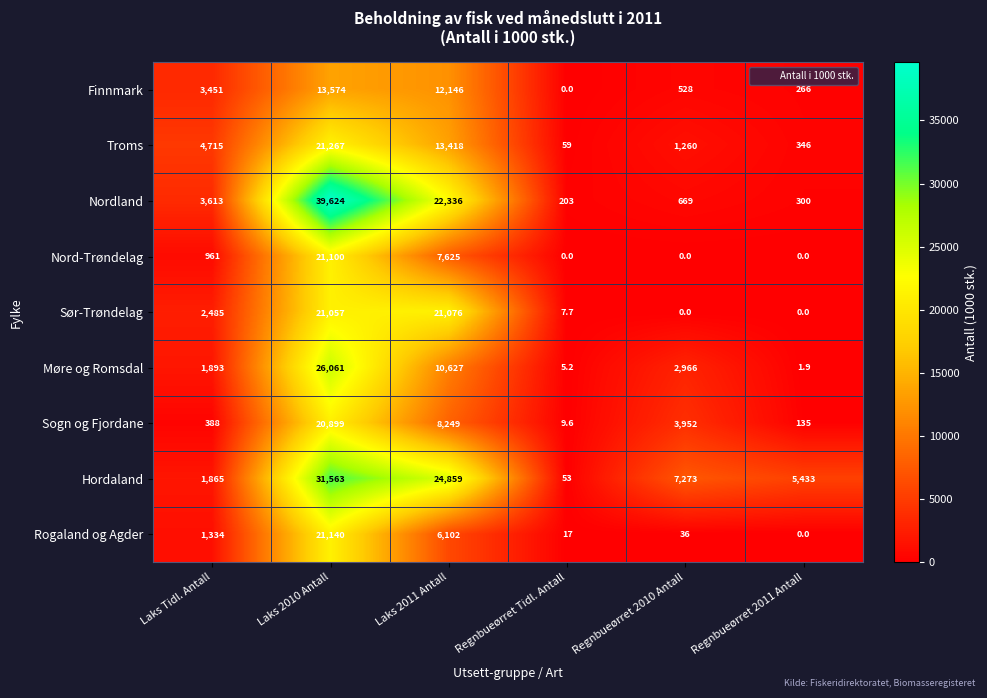

Is it true that Rogaland og Agder equals 36.0 at Regnbueørret 2010 Antall?

True